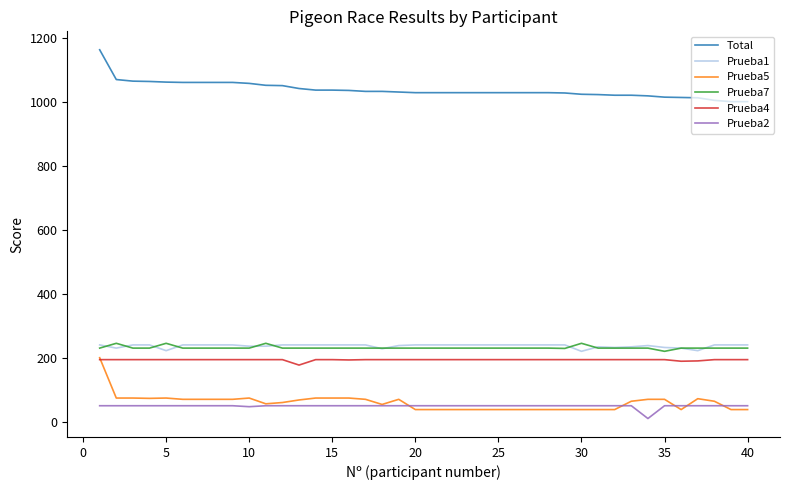

How many distinct data groups are displayed?

6